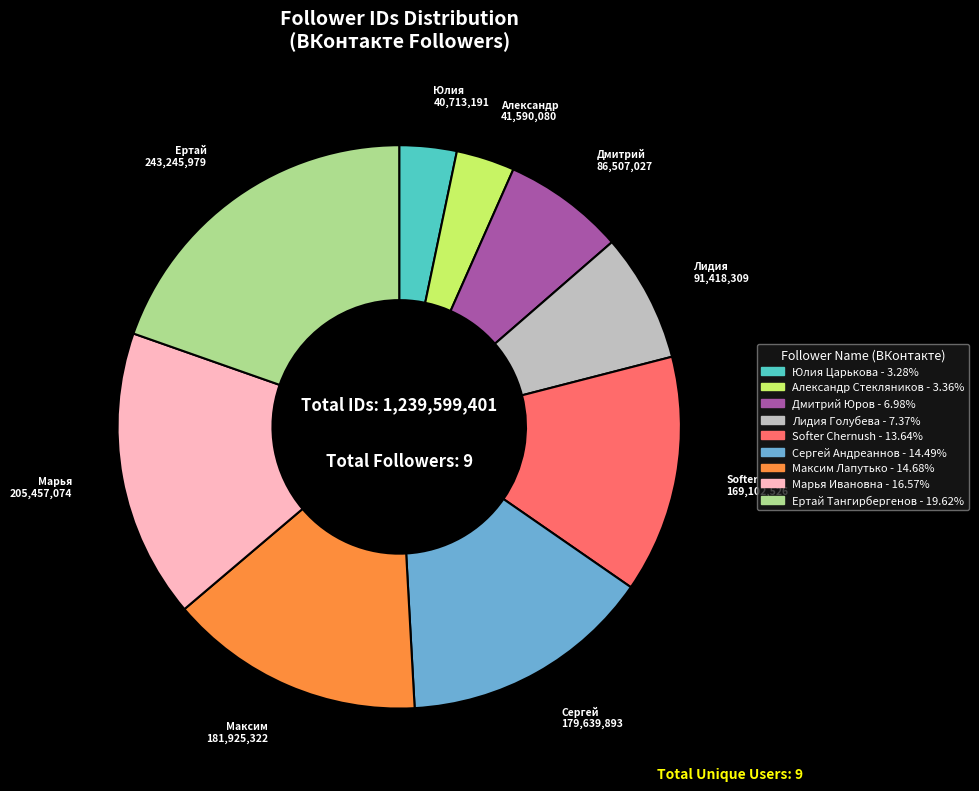

What is the ratio of the value at Александр Стекляников to the value at Максим Лапутько?

0.2